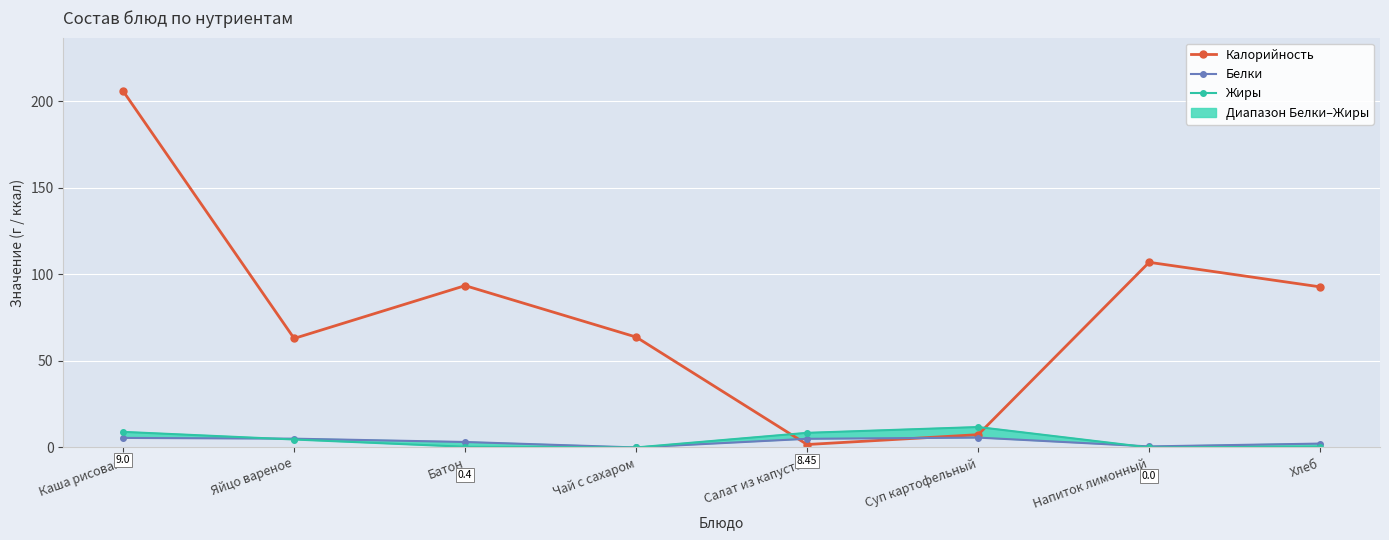

Count the number of data series in this chart.

3